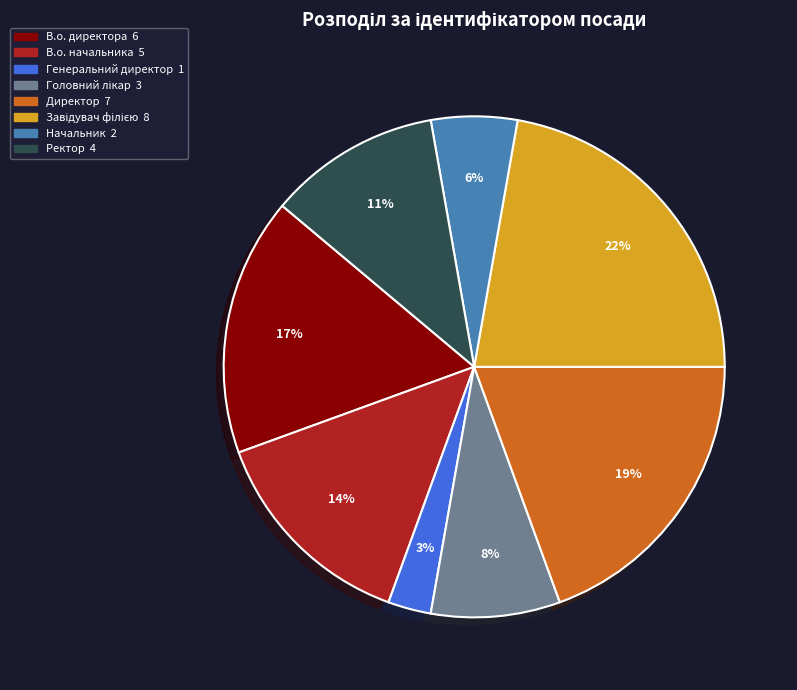

Is it true that Ректор is 1% of the pie?

False